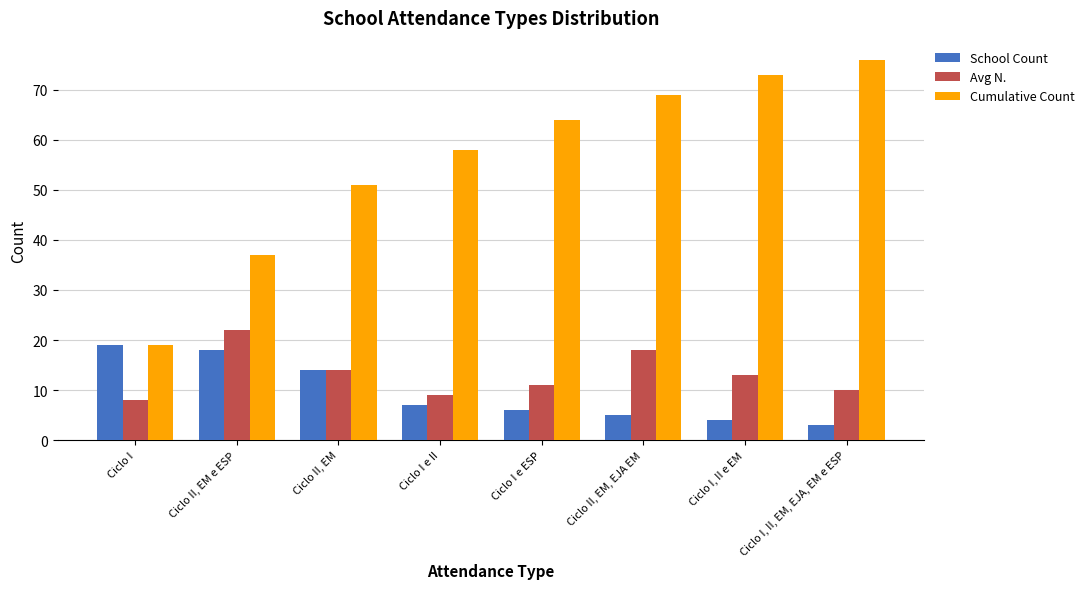

The Cumulative Count series shows 30 at Ciclo II, EM. True or false?

False